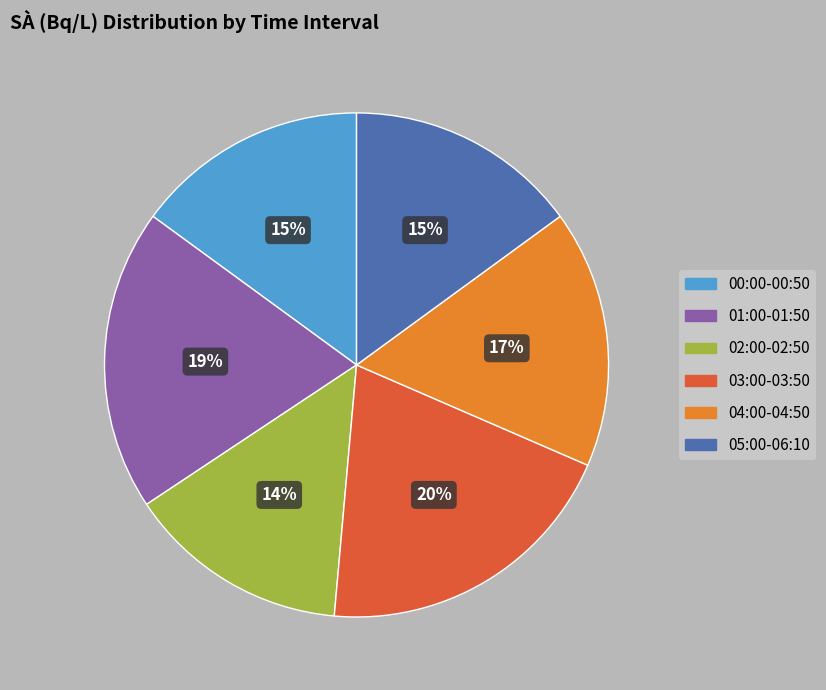

To the nearest percent, what is the difference between the largest and smallest slice percentages?

6%